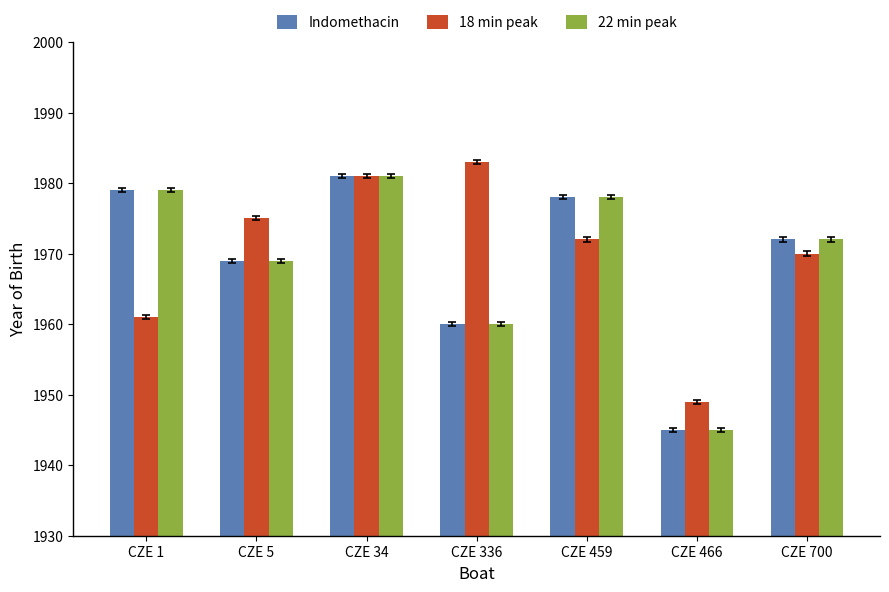

What is the difference between the maximum and minimum values in the Indomethacin series?

36